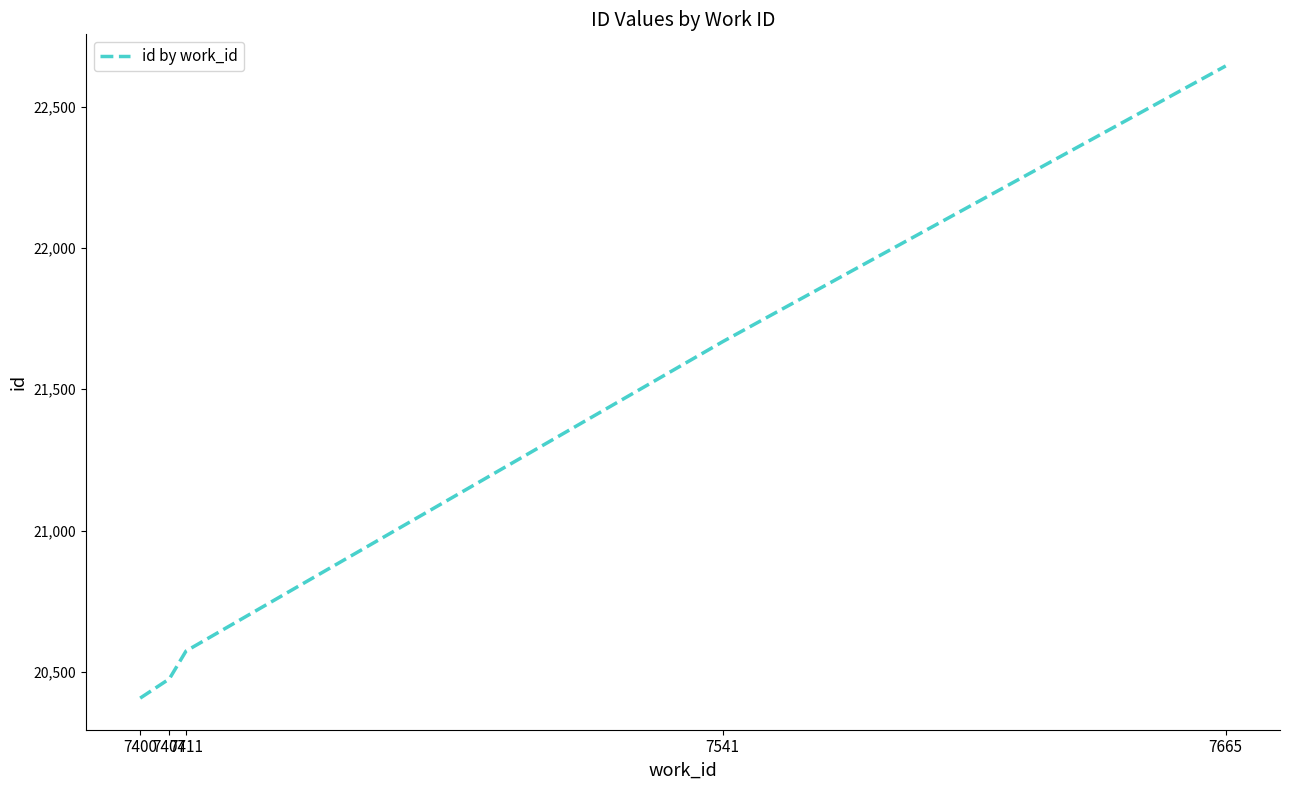

Reading left to right, transcribe all the data shown in this chart.

20407.5	20475.5	20574.0	21668.0	22643.7